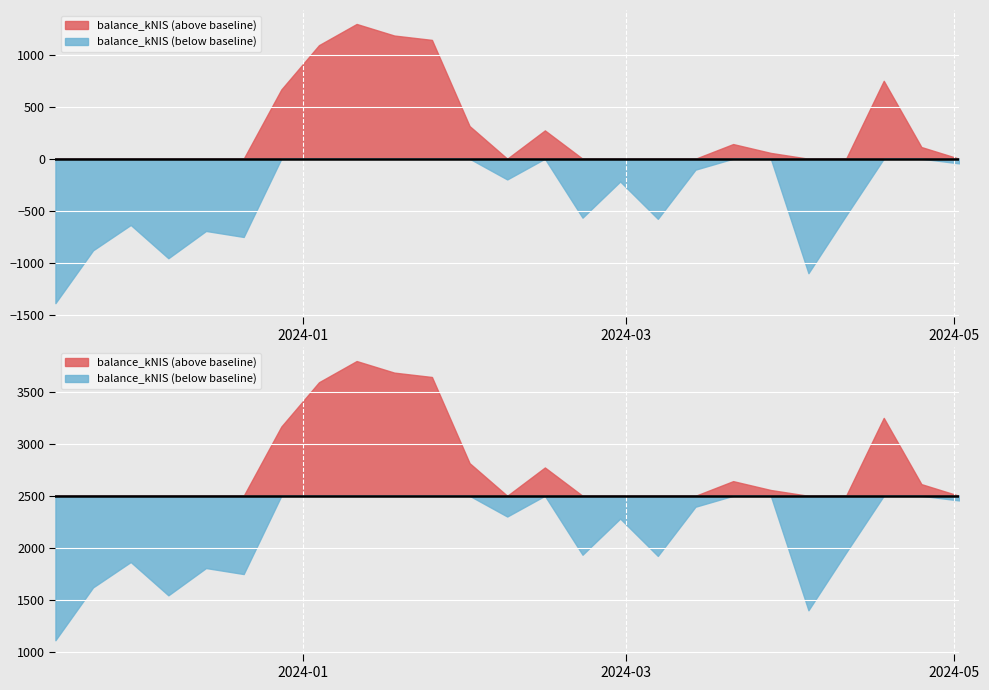

What is the smallest value displayed?

1113.5